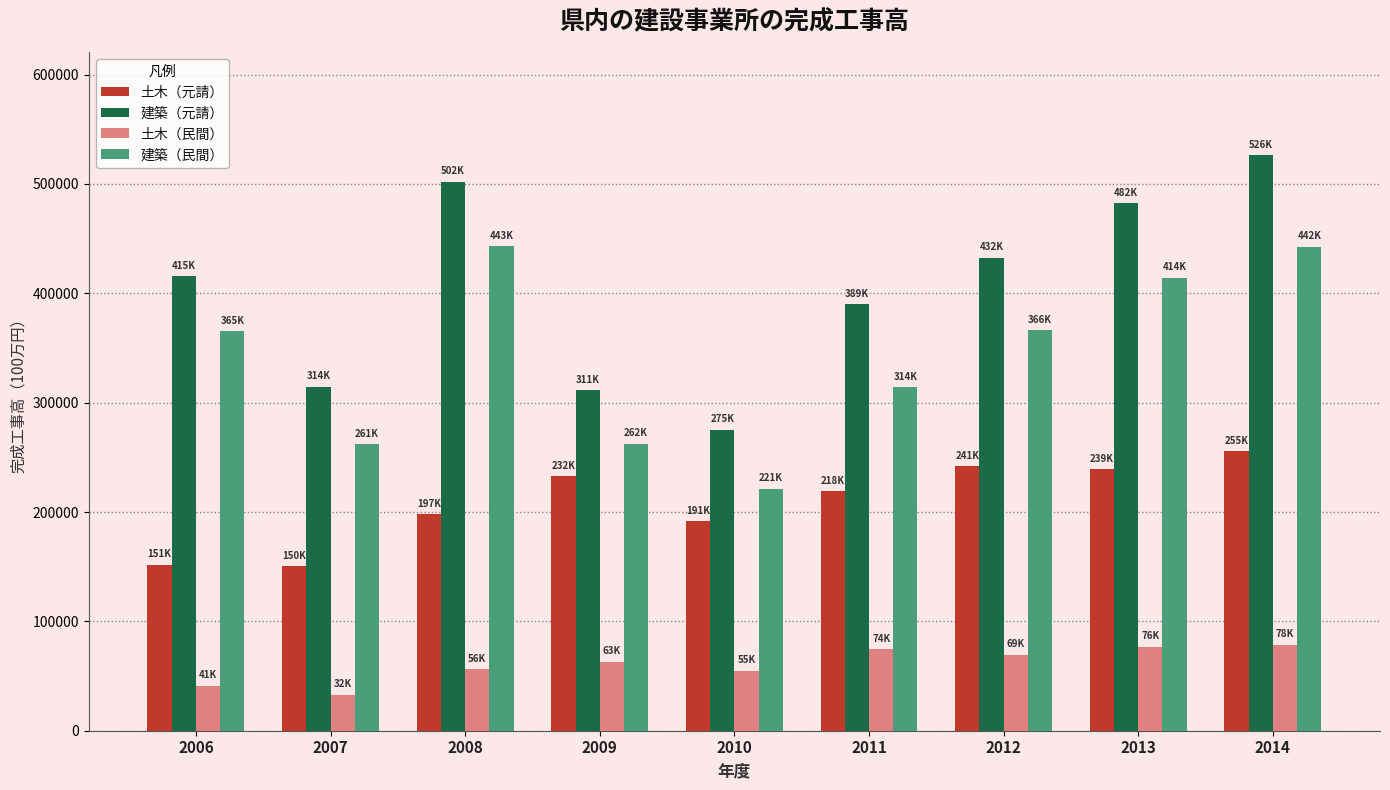

How many values in the 建築（元請） series are below 415709?

4